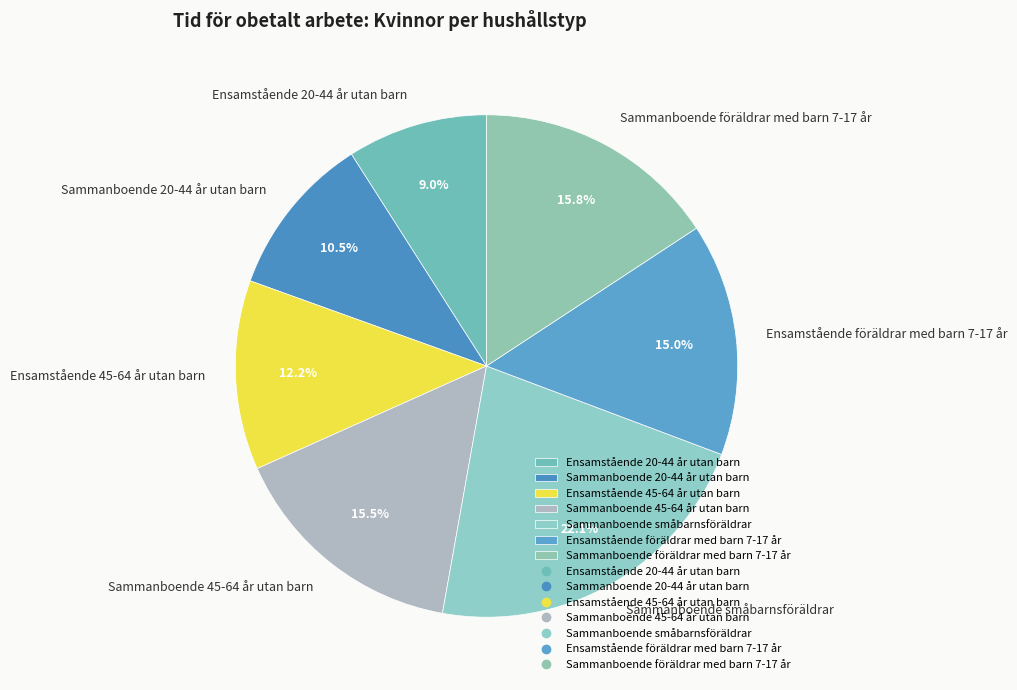

How many slices are in this pie chart?

7